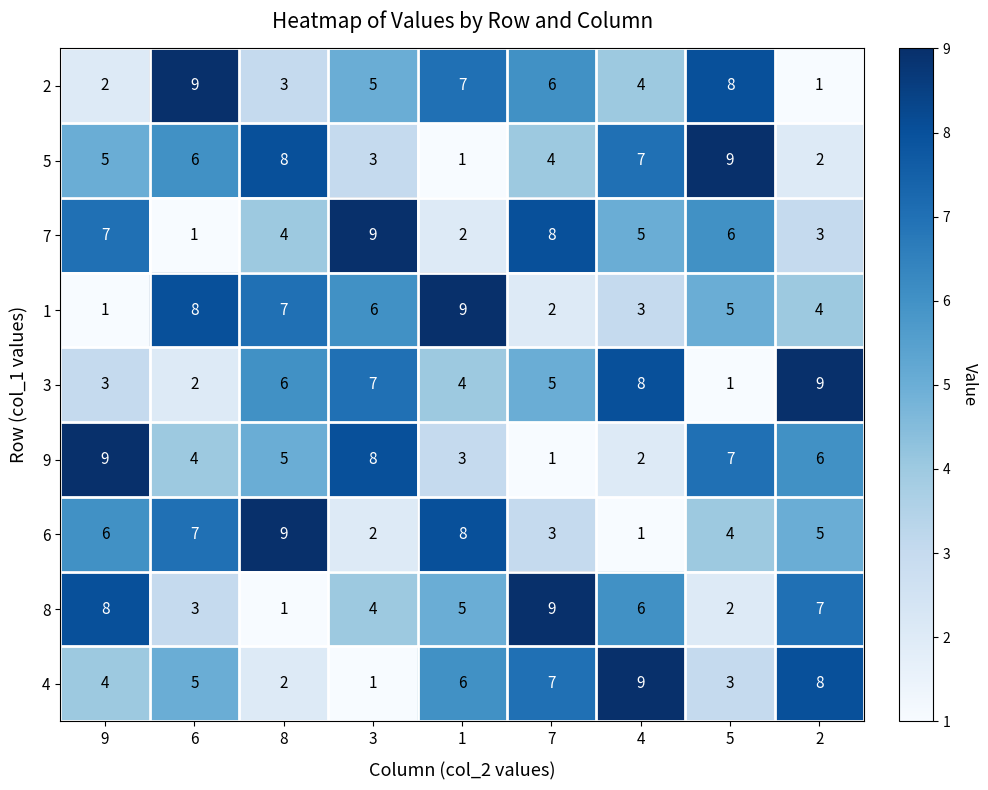

Between 3 and 7, which series saw the biggest shift?

9